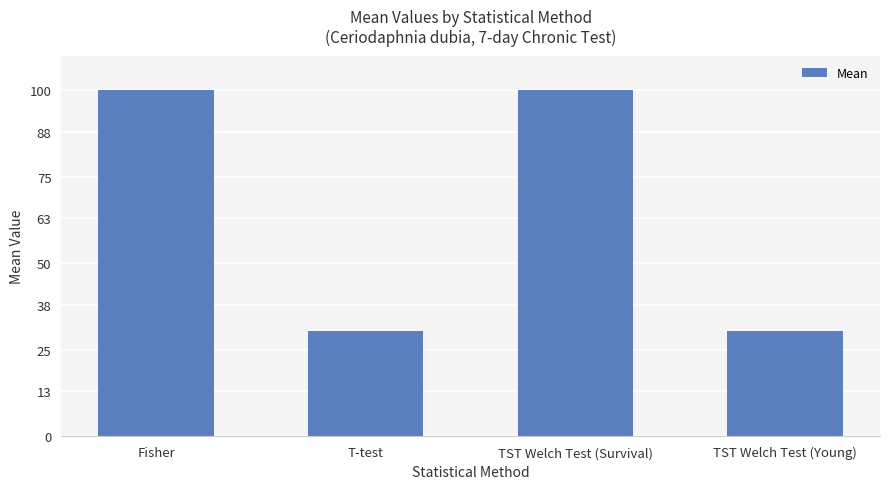

Approximately how many times larger is the value at TST Welch Test (Young) compared to TST Welch Test (Survival)?

0.3